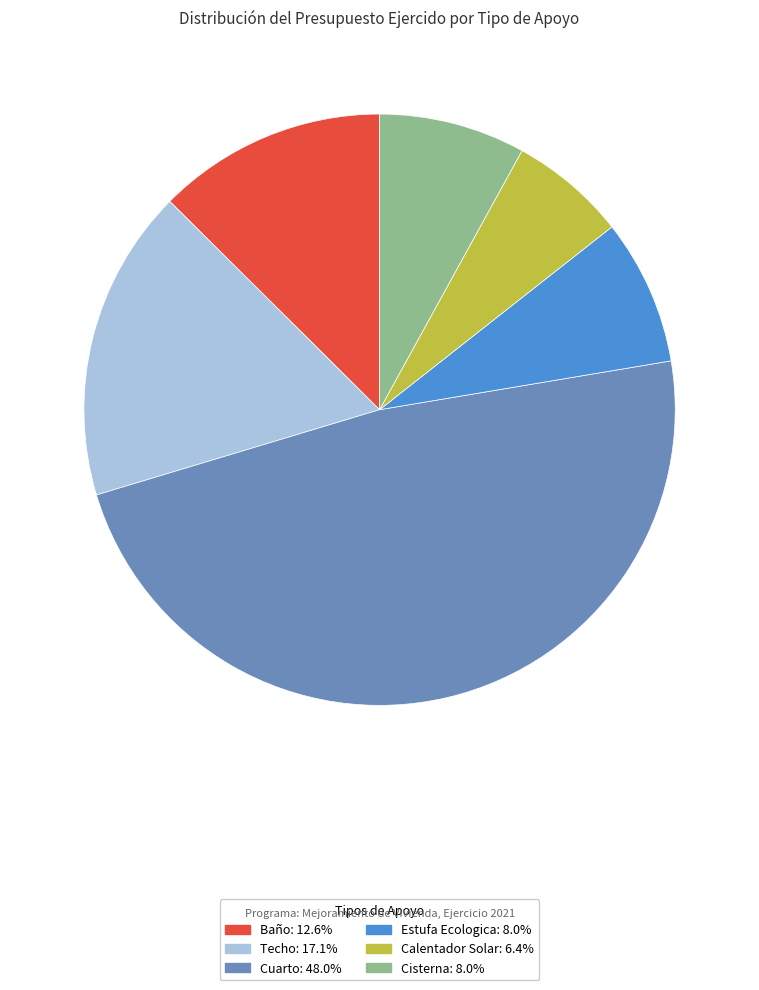

Does any single category account for the majority?

No